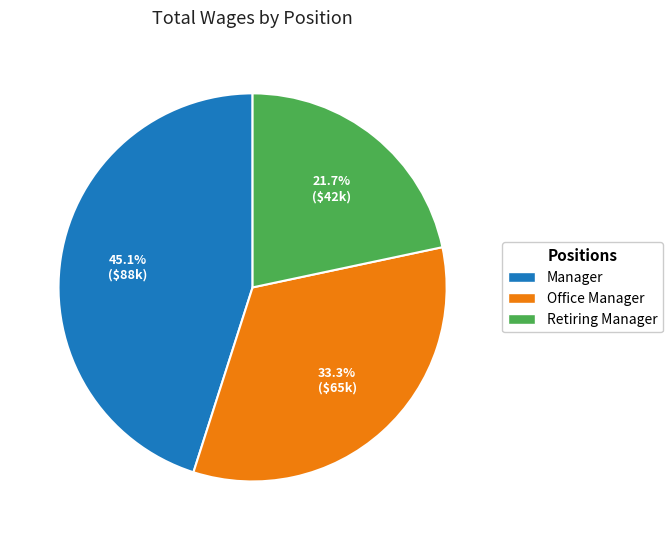

What percentage is the Retiring Manager slice, to the nearest percent?

22%